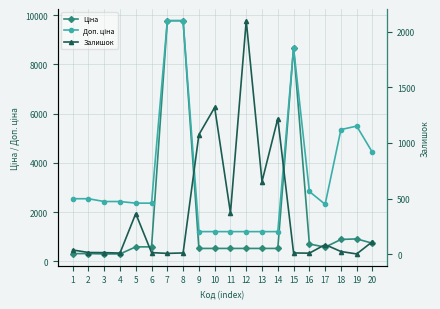

What is the difference between the Доп. ціна values at 20 and 16?

1583.2